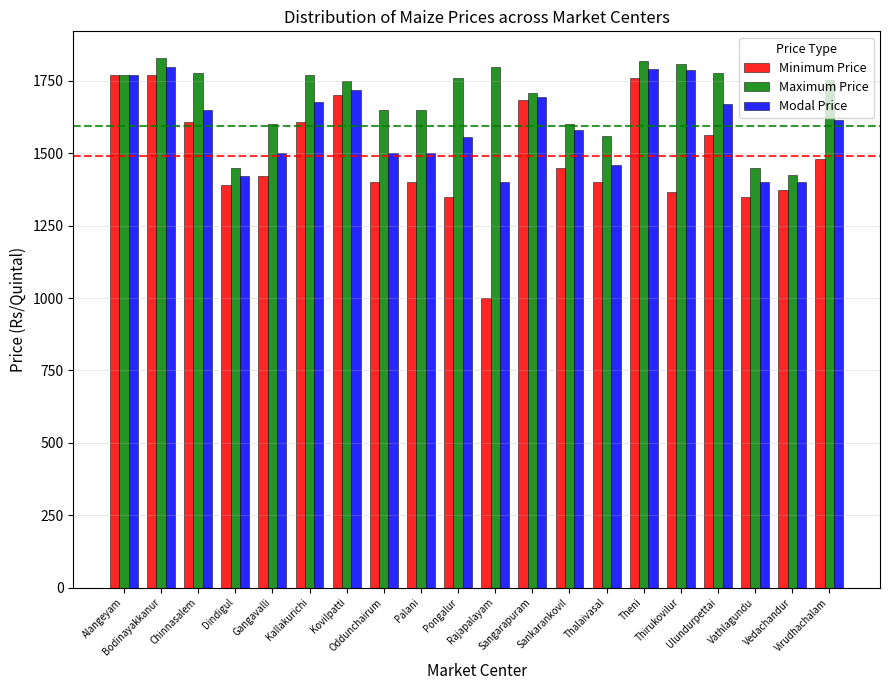

What is the approximate value of Maximum Price at Theni, to the nearest 10?

1820